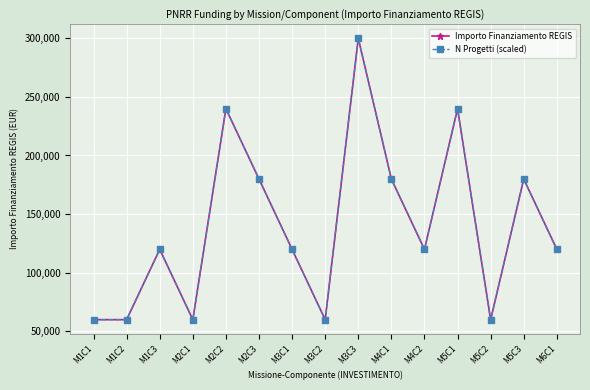

Does the chart have visible grid lines?

Yes